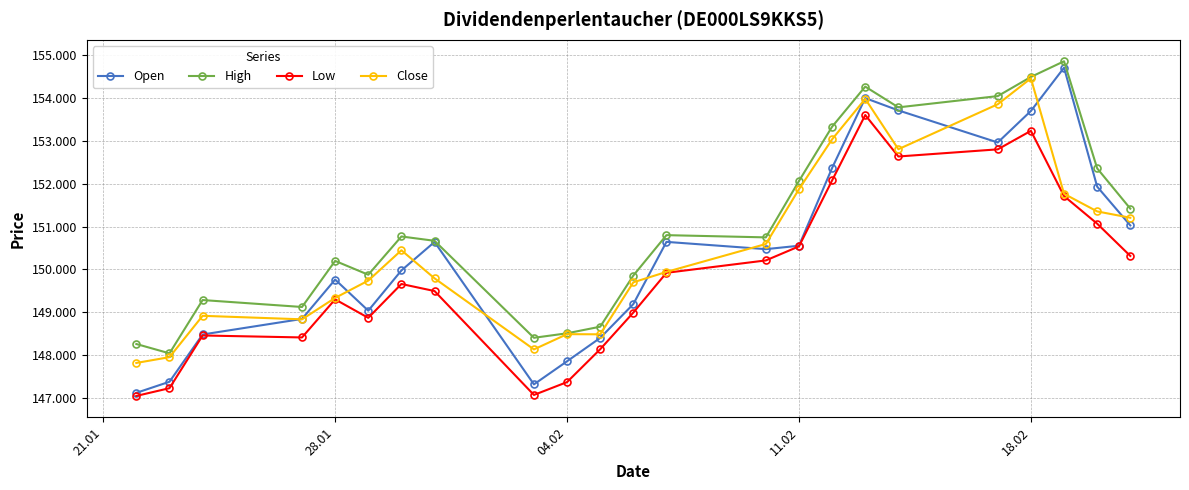

List the series in order of their peak value, highest first.

High, Open, Close, Low